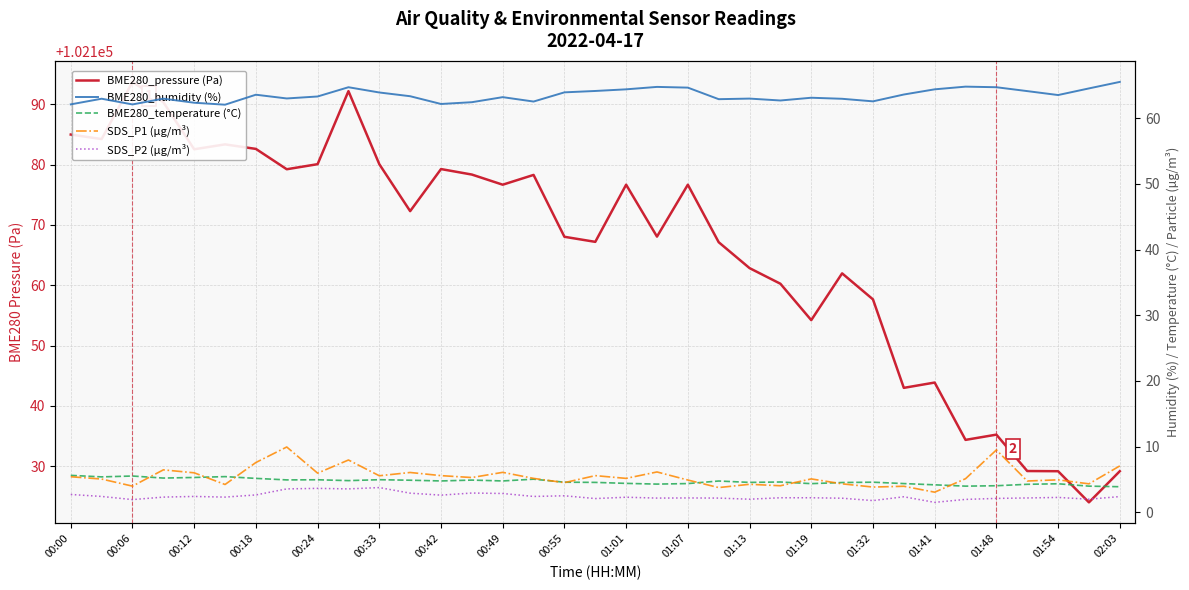

What are all the series names shown in the legend?

BME280_pressure (Pa), BME280_humidity (%), BME280_temperature (°C), SDS_P1 (µg/m³), SDS_P2 (µg/m³)